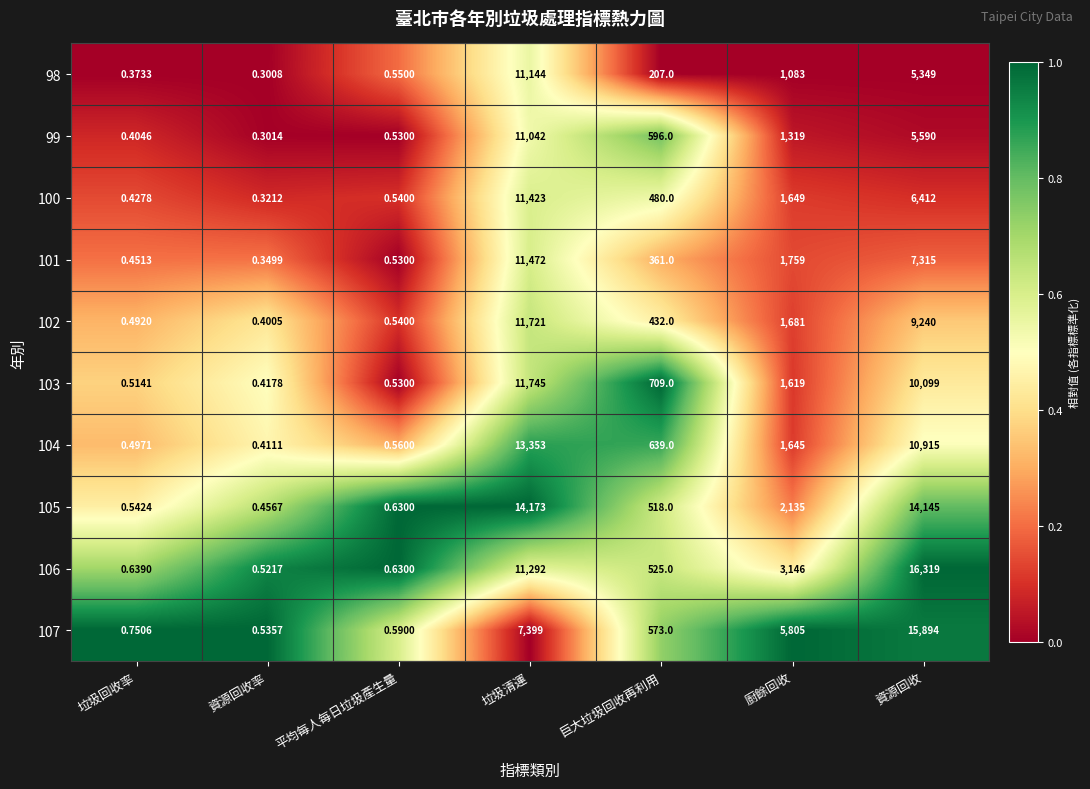

Which series has the widest spread of values?

106